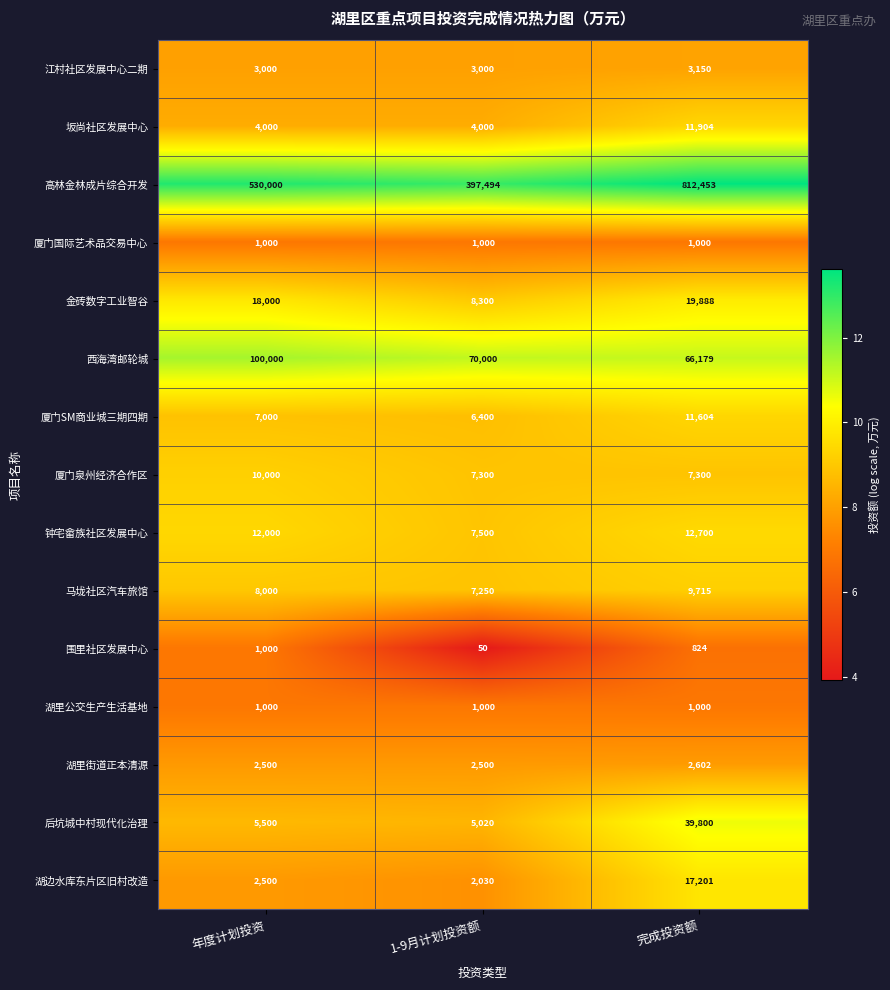

What is the sum of all 厦门国际艺术品交易中心 values?

3000